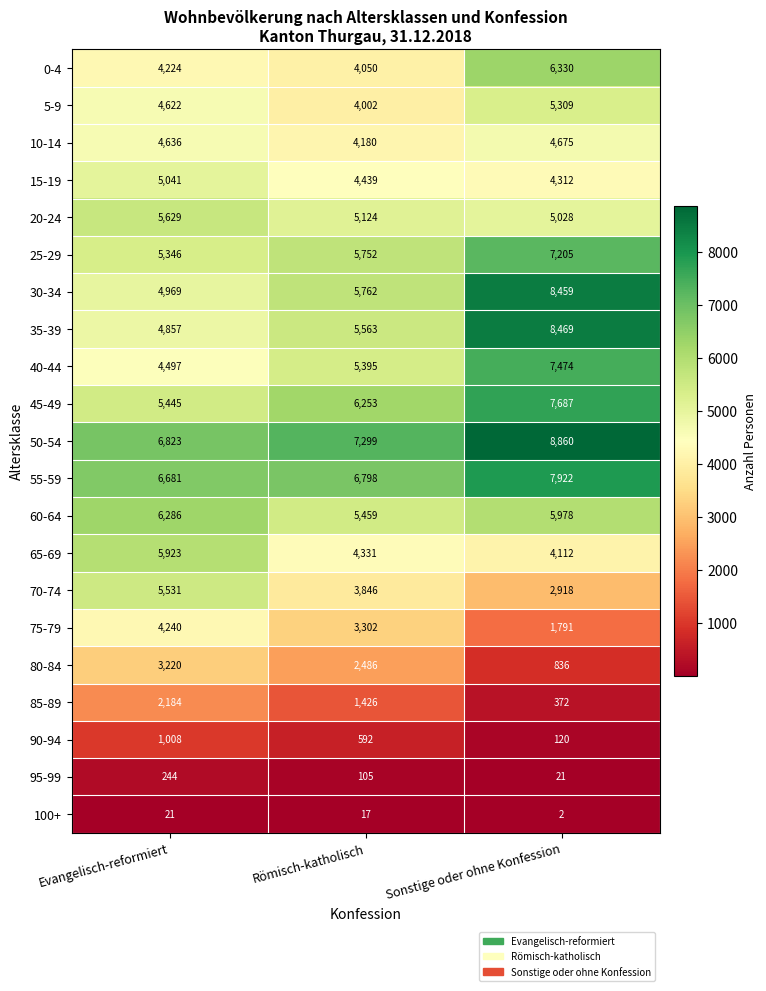

How many distinct data groups are displayed?

21